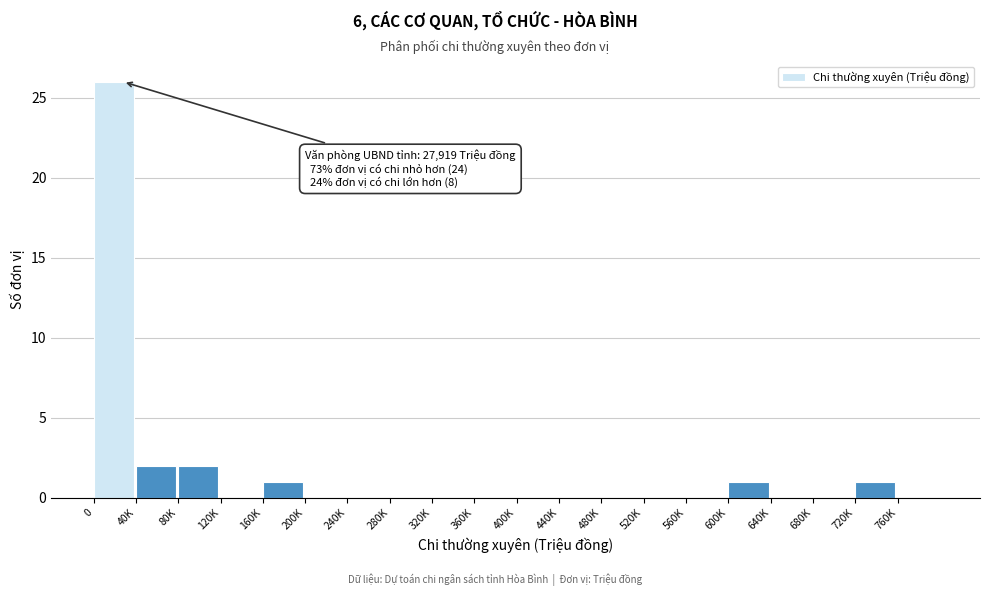

Reading right to left, list all the values displayed in this chart.

760K=0	720K=1	680K=0	640K=0	600K=1	560K=0	520K=0	480K=0	440K=0	400K=0	360K=0	320K=0	280K=0	240K=0	200K=0	160K=1	120K=0	80K=2	40K=2	0=26